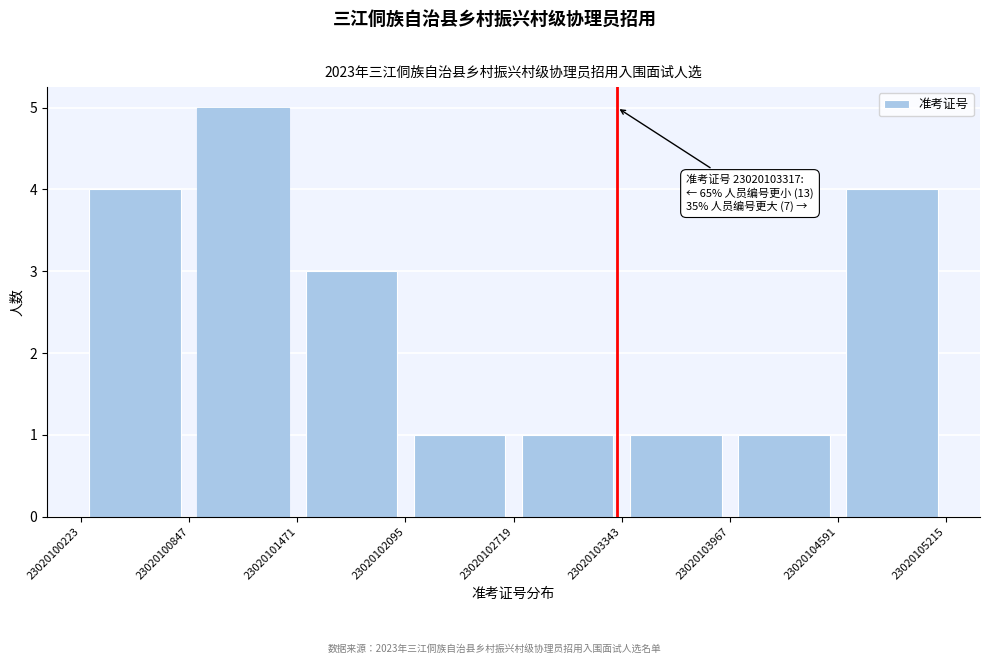

Which range on the x-axis has the tallest bar?

23020100847 to 23020101471